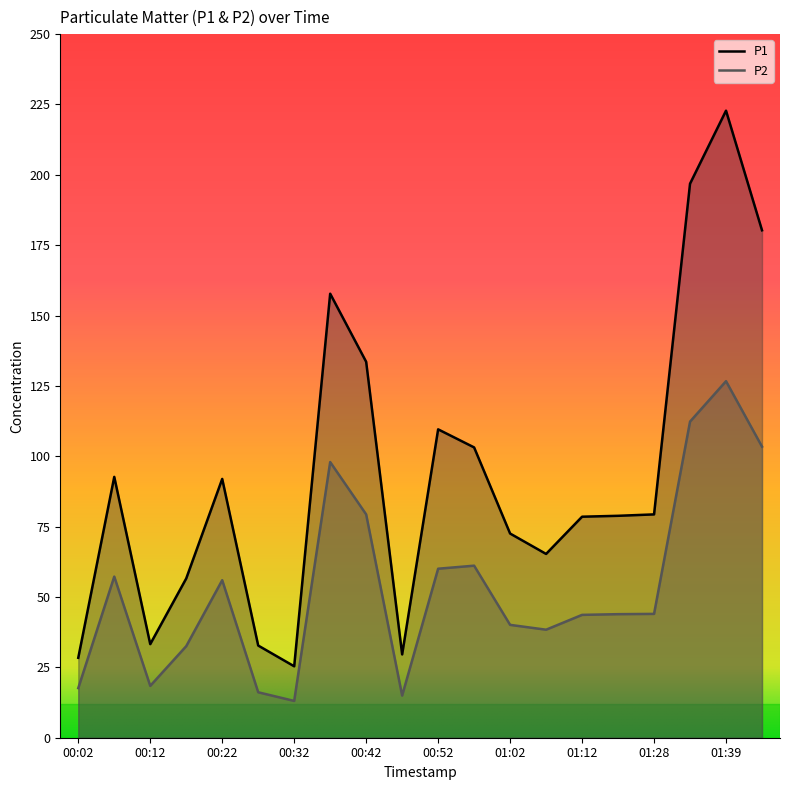

Reading left to right, what are all the values shown in this chart?

P1: 28.4	92.7	33.2	56.6	92.0	32.8	25.4	157.8	133.6	29.6	109.6	103.2	72.5	65.3	78.5	78.8	79.3	196.8	222.8	180.3
P2: 17.6	57.2	18.4	32.5	56.0	16.1	13.1	98.0	79.3	15.0	60.0	61.1	40.1	38.4	43.6	43.9	44.0	112.3	126.7	103.4